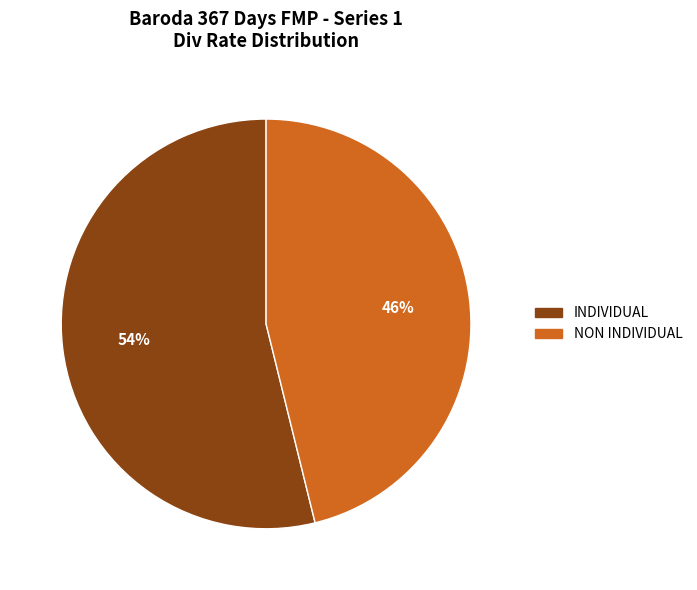

Between NON INDIVIDUAL and INDIVIDUAL, which is larger?

INDIVIDUAL